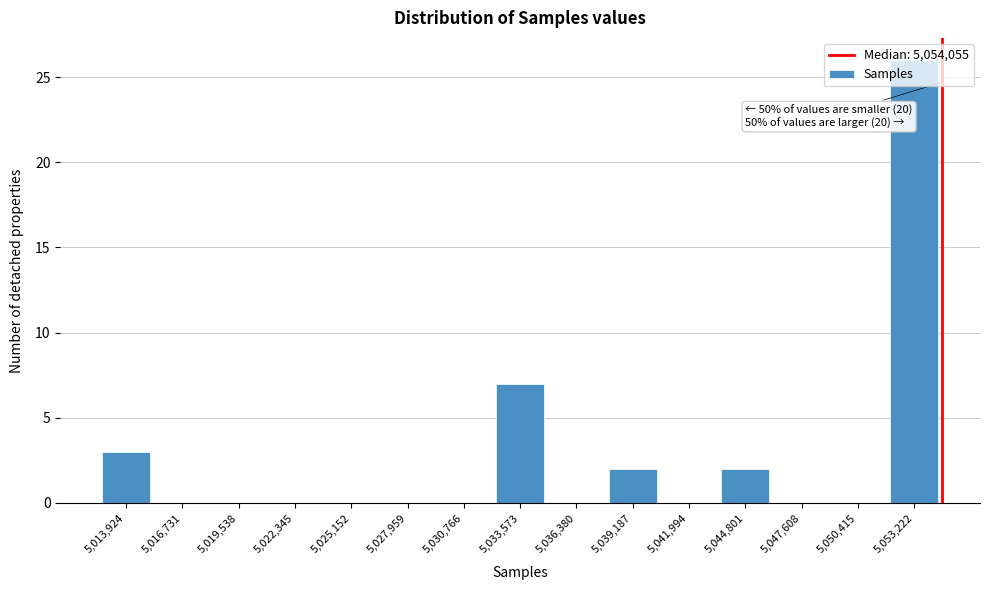

At which label is the value closest to 13?

5,033,573